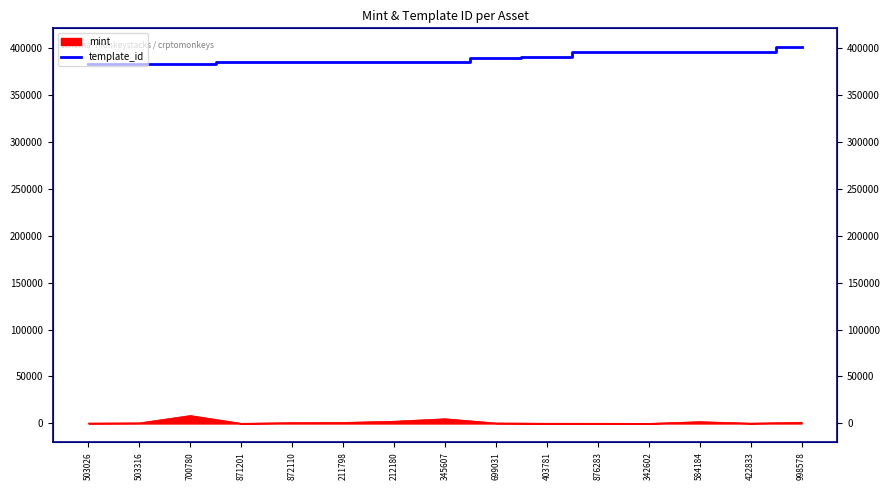

What is the approximate value at 503316, to the nearest 10?

383070